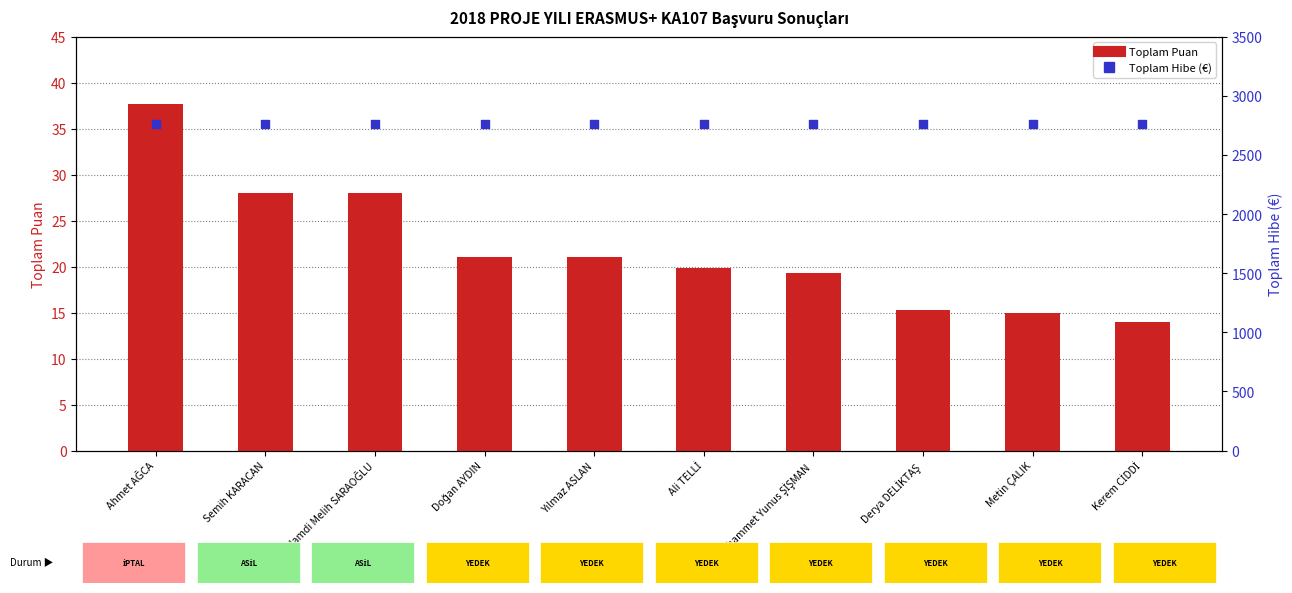

What is the total value across all series at Ali TELLİ?

2779.8